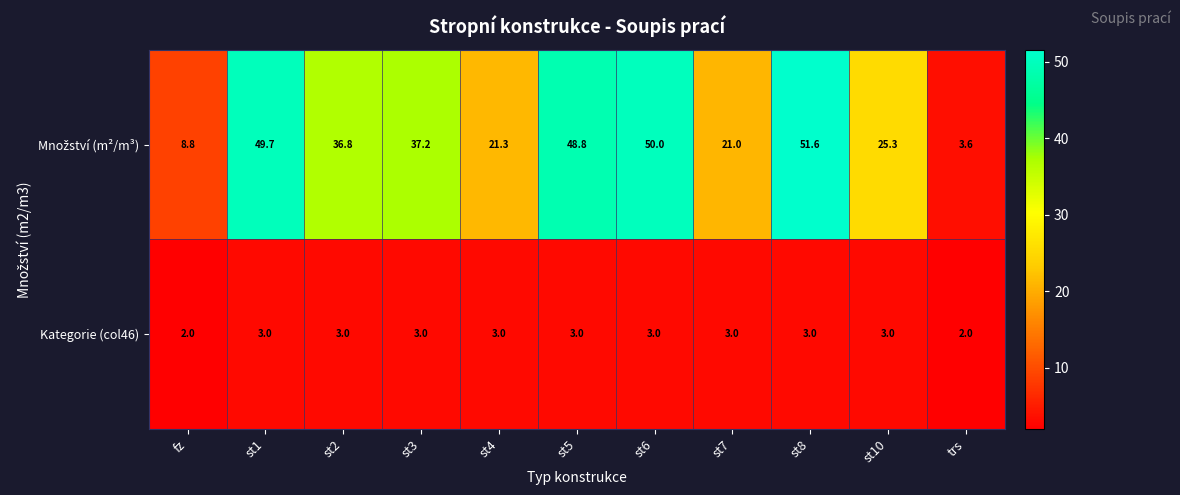

At how many categories does at least one series exceed 42?

4